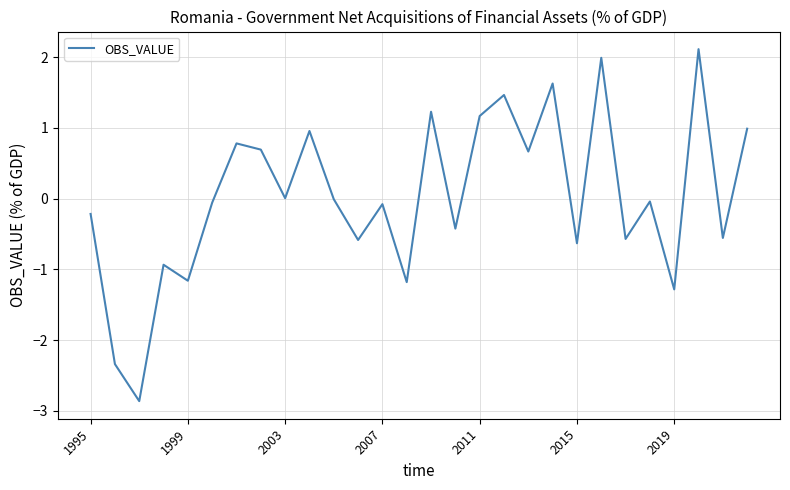

How many categories are shown in the chart?

28